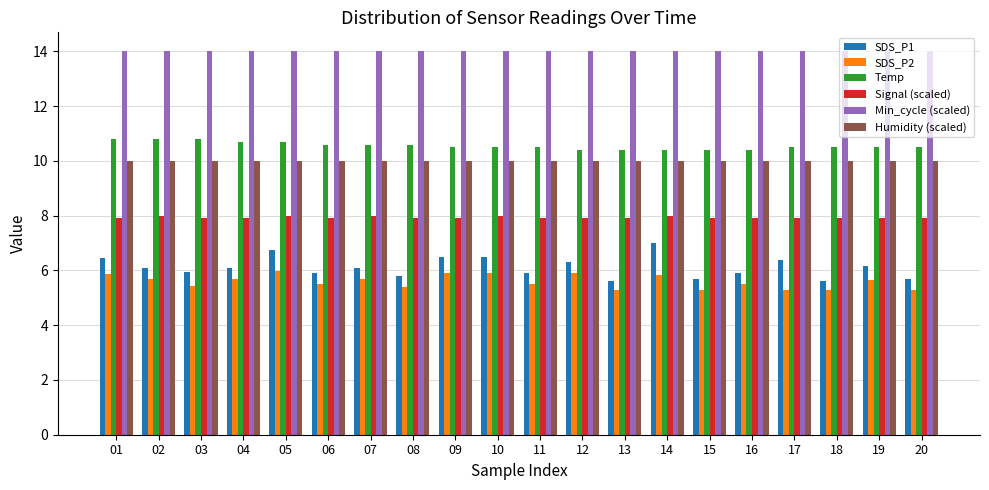

At 10, list the series in order from largest to smallest.

Min_cycle (scaled), Temp, Humidity (scaled), Signal (scaled), SDS_P1, SDS_P2